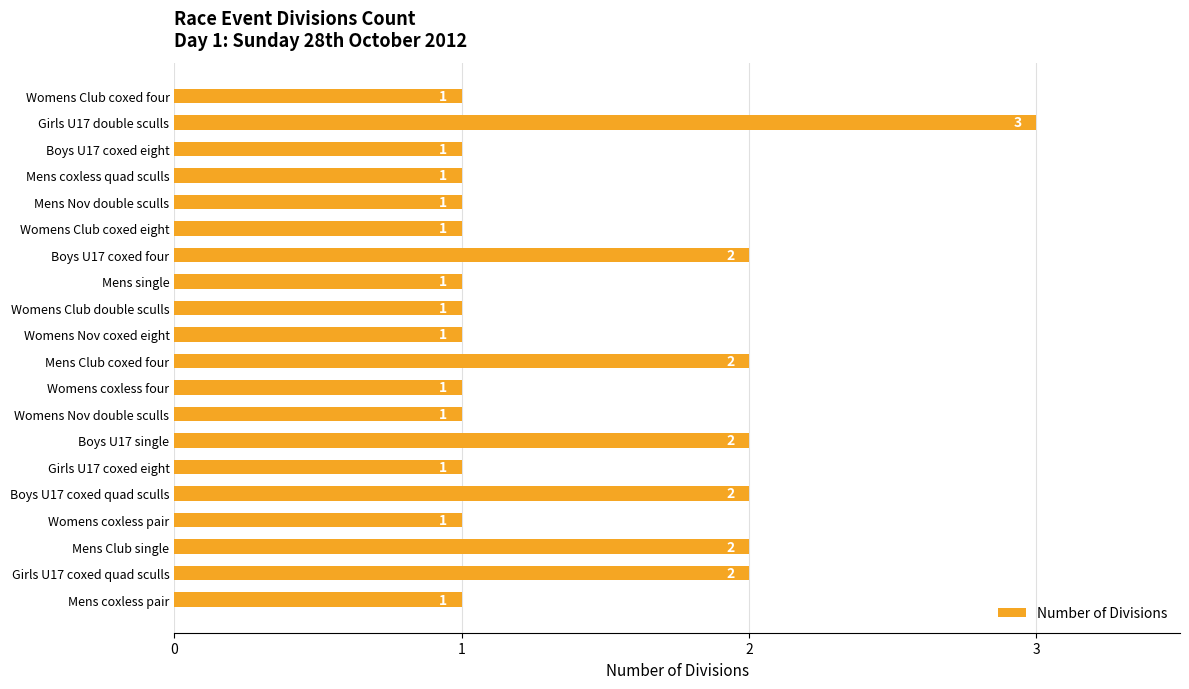

How many data points does each series have?

20